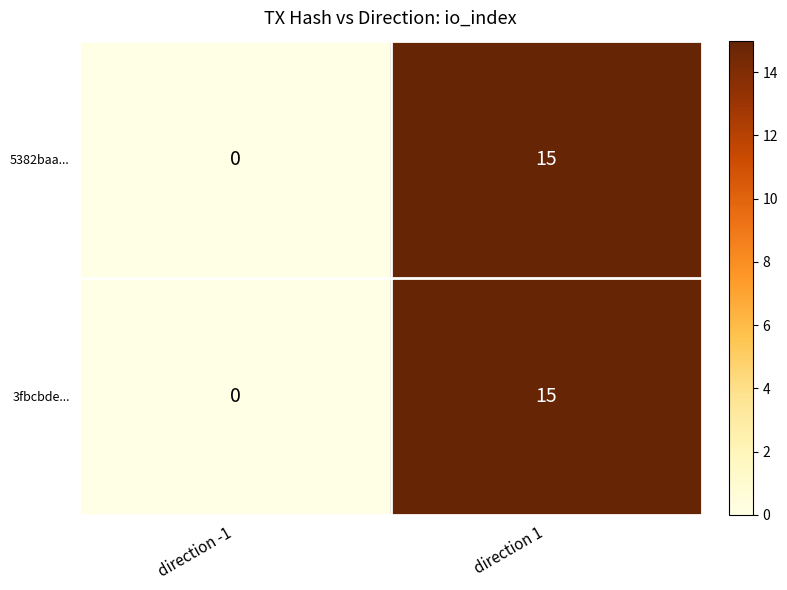

Rank the categories by 3fbcbde... value from highest to lowest.

direction 1, direction -1